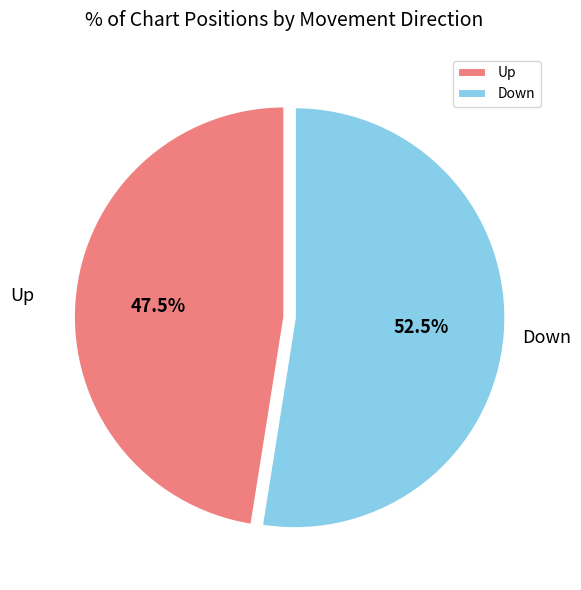

What is the total percentage of Up and Down?

100.0%